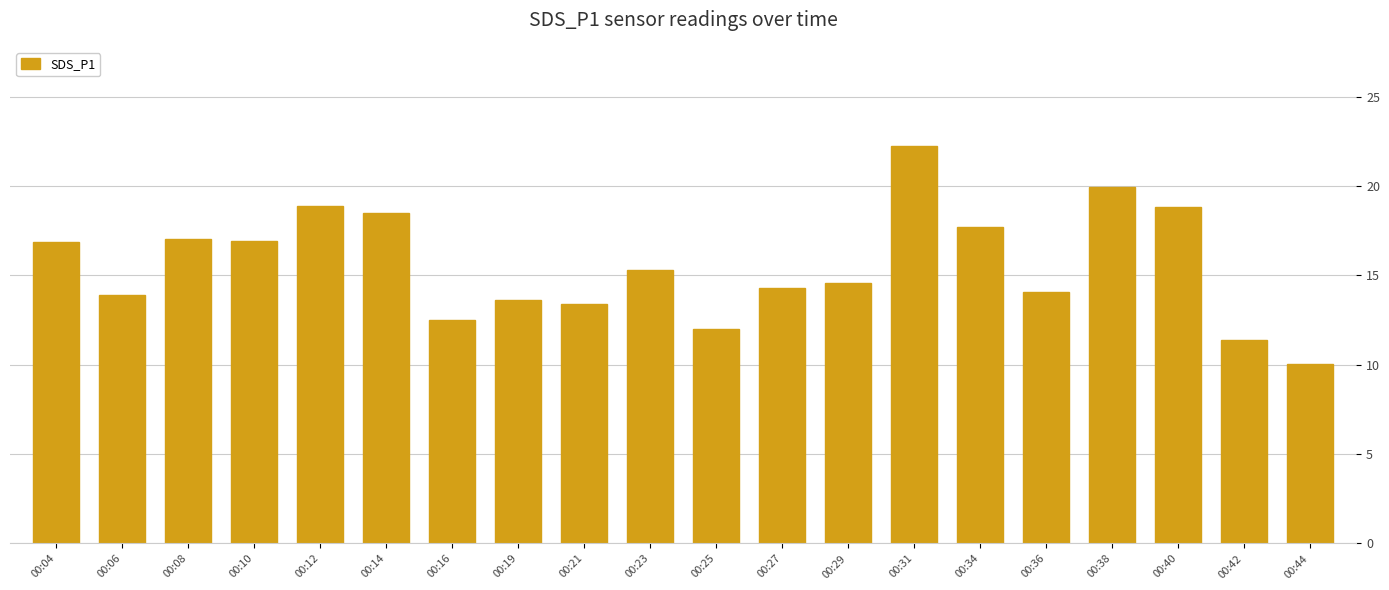

Which label corresponds to the smallest value in the chart?

00:44